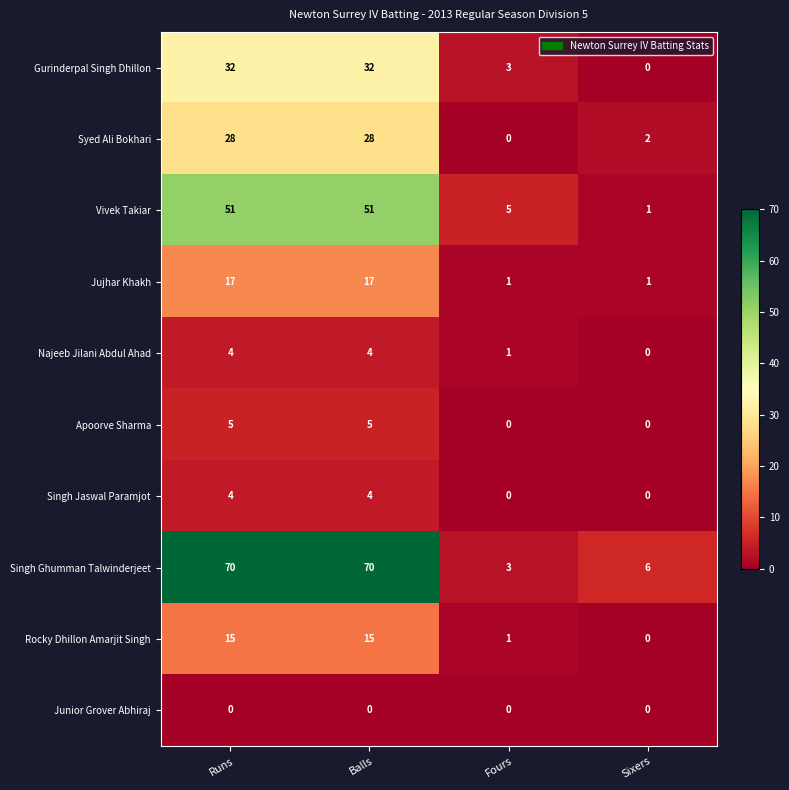

What is the maximum value shown in the chart?

70